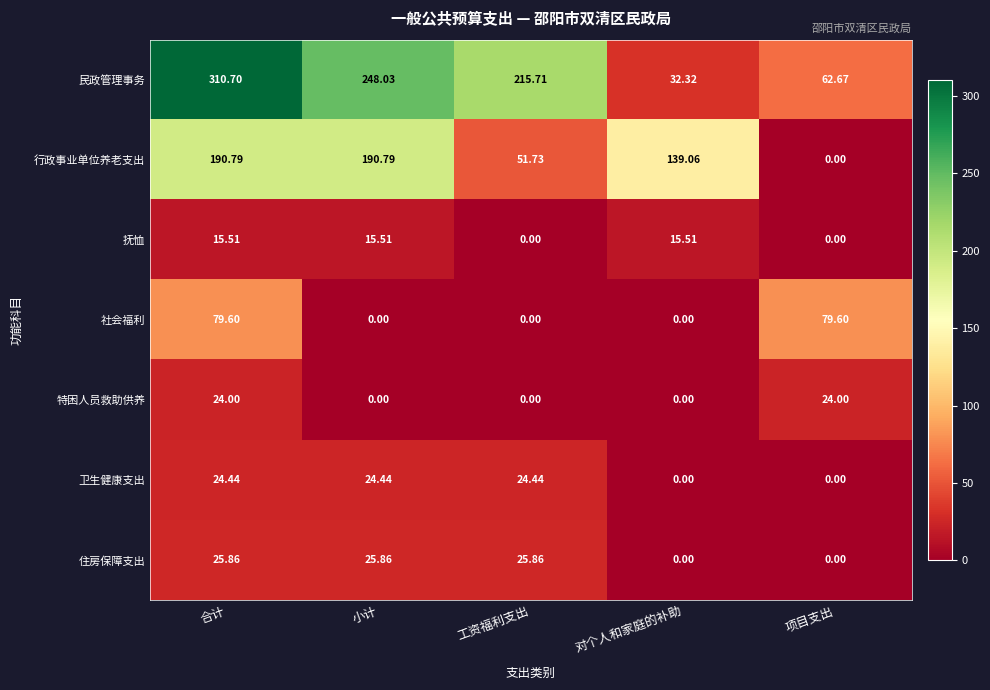

List the labels in order of 民政管理事务 value, largest first.

合计, 小计, 工资福利支出, 项目支出, 对个人和家庭的补助